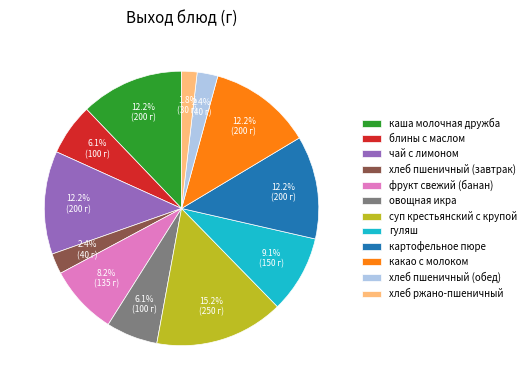

Between блины с маслом and суп крестьянский с крупой, which is larger?

суп крестьянский с крупой